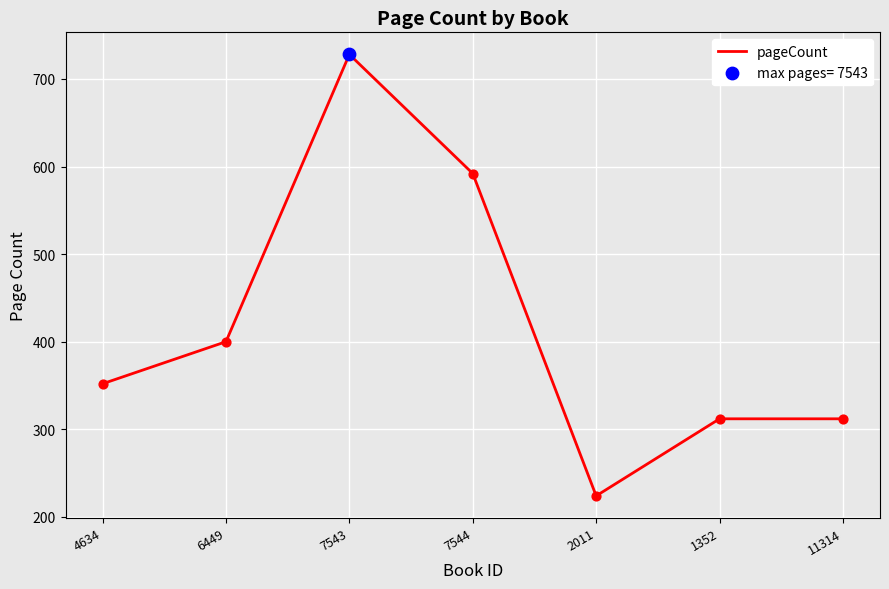

What is the ratio of the value at 1352 to the value at 7544?

0.5